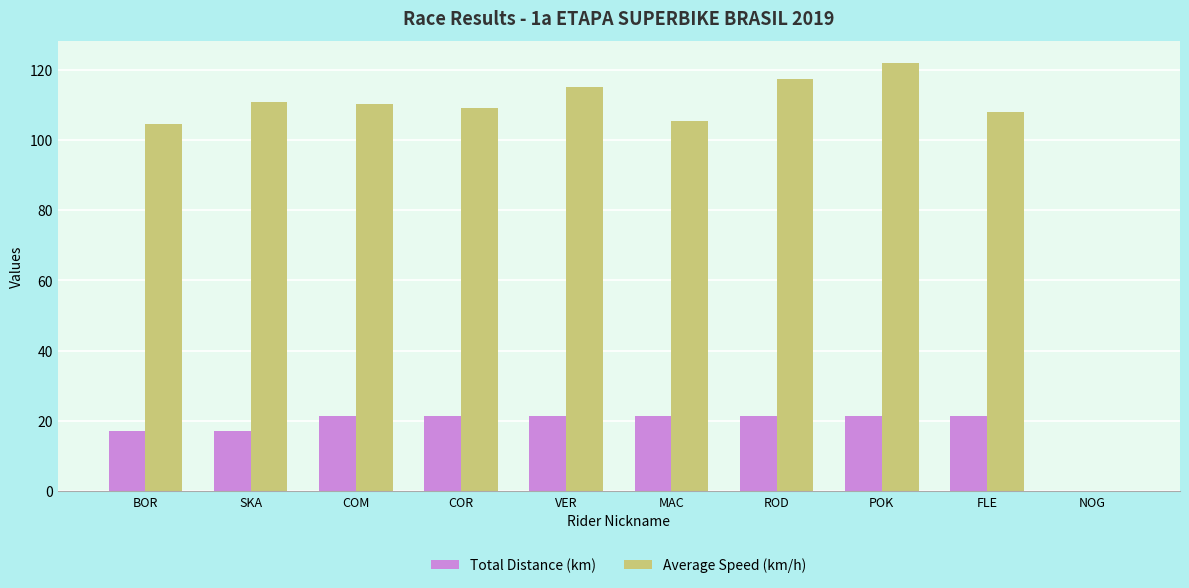

Which series has the widest spread of values?

Average Speed (km/h)